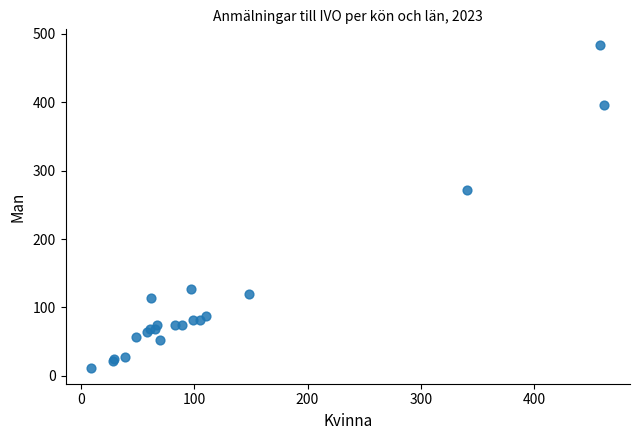

What Y value in the scatter plot is closest to 247?

271